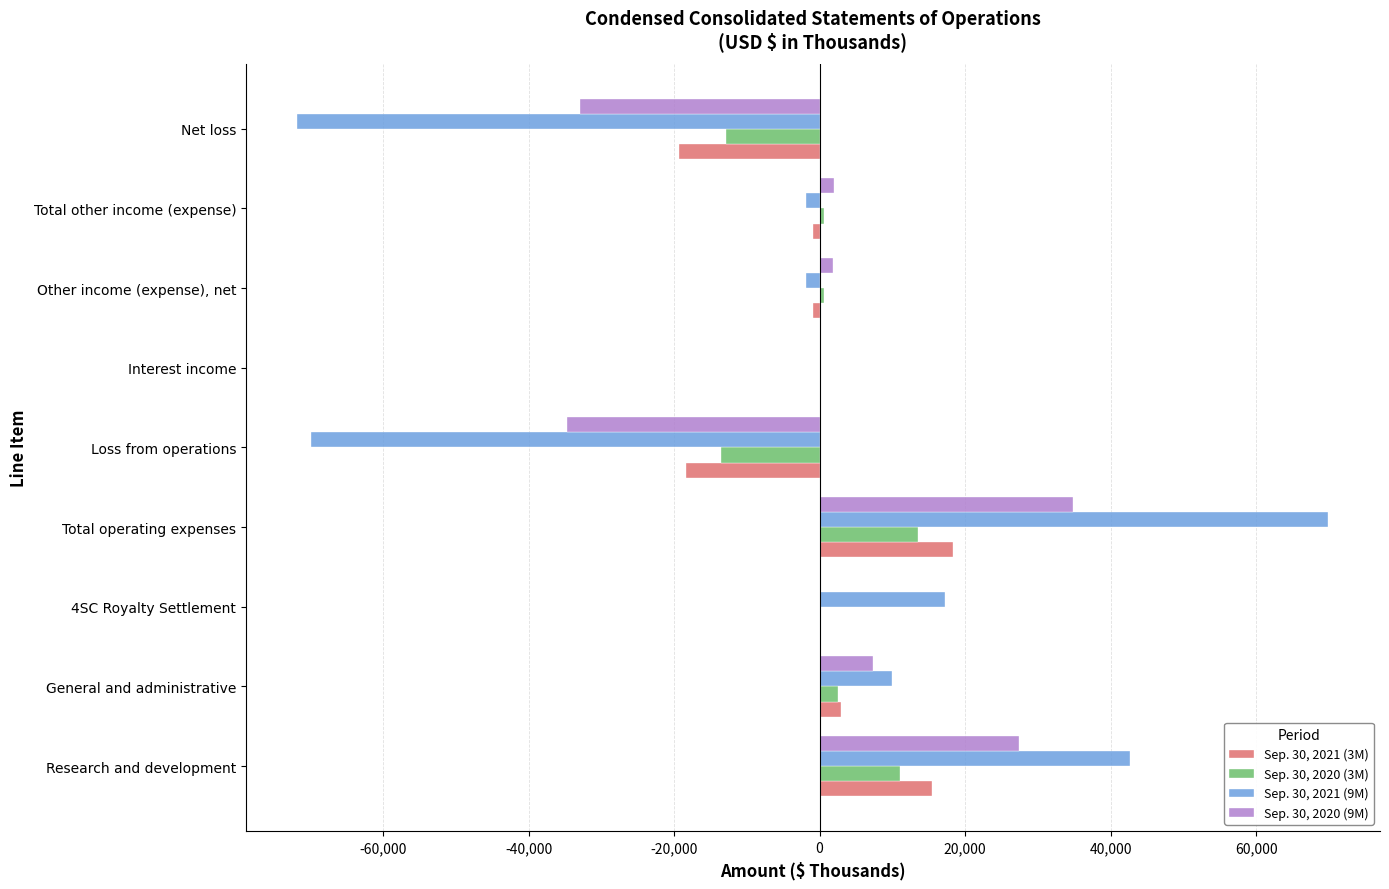

True or false: Sep. 30, 2020 (3M) has a value of 18345 at Total operating expenses.

False